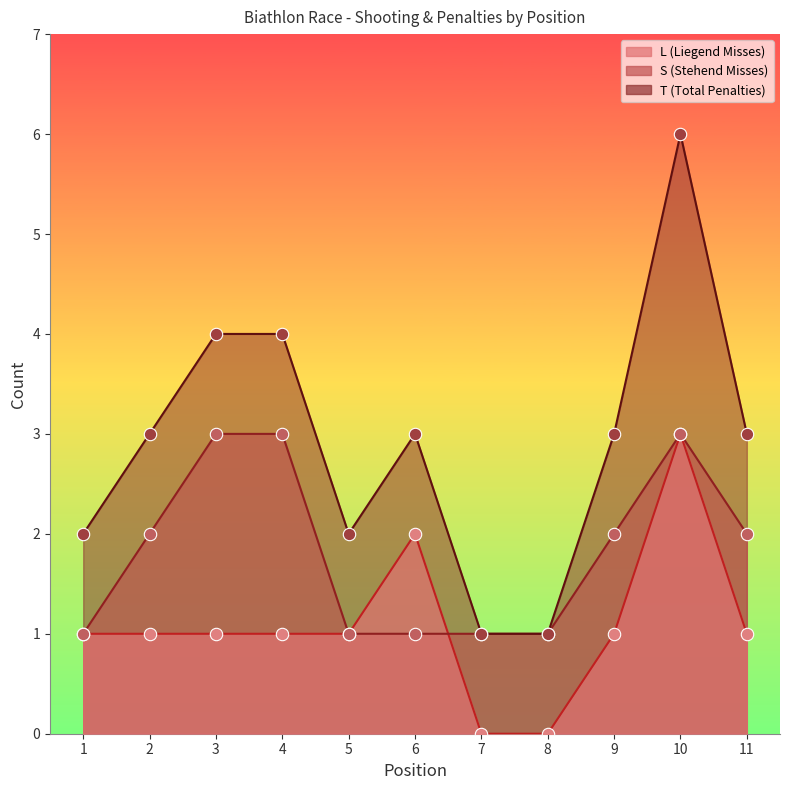

What is the total value across all series at 8?

2